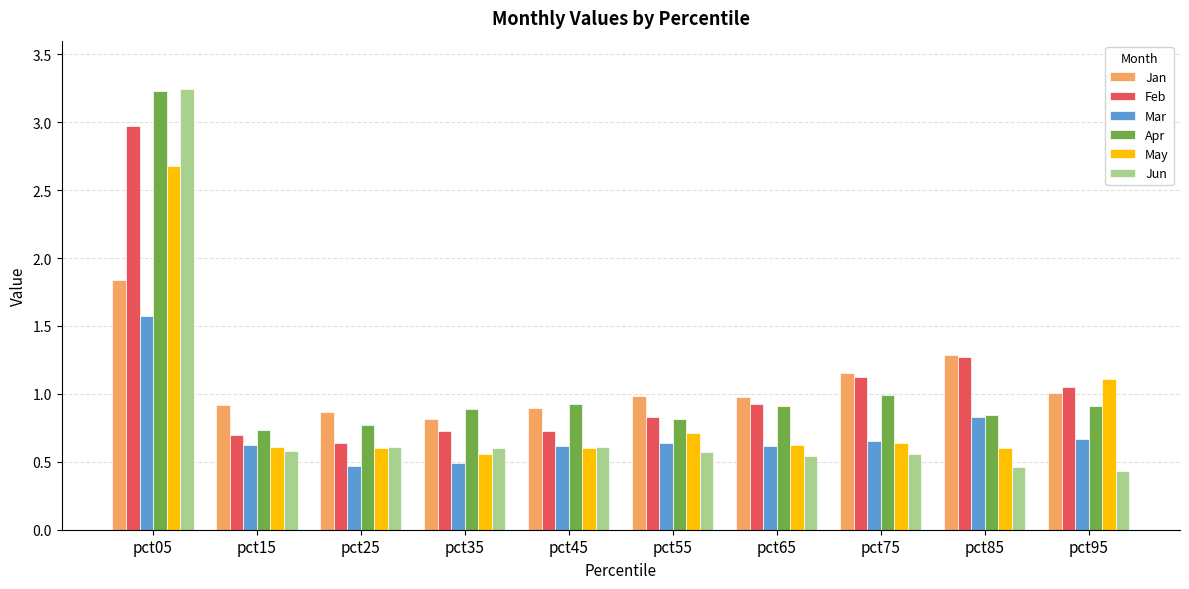

Does the chart contain stacked bars?

No